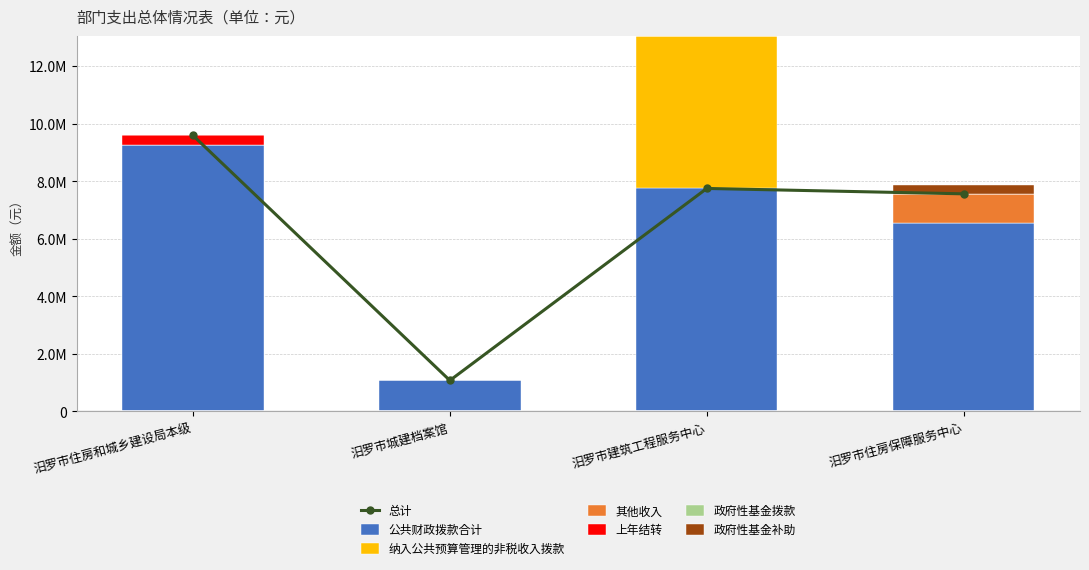

Which series changed the most between 汨罗市住房和城乡建设局本级 and 汨罗市城建档案馆?

公共财政拨款合计